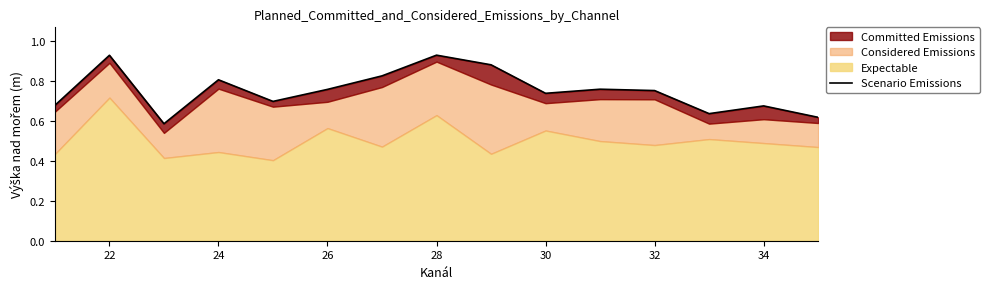

Reading right to left, extract all data points from this chart.

0.6	0.7	0.6	0.8	0.8	0.7	0.9	0.9	0.8	0.8	0.7	0.8	0.6	0.9	0.7